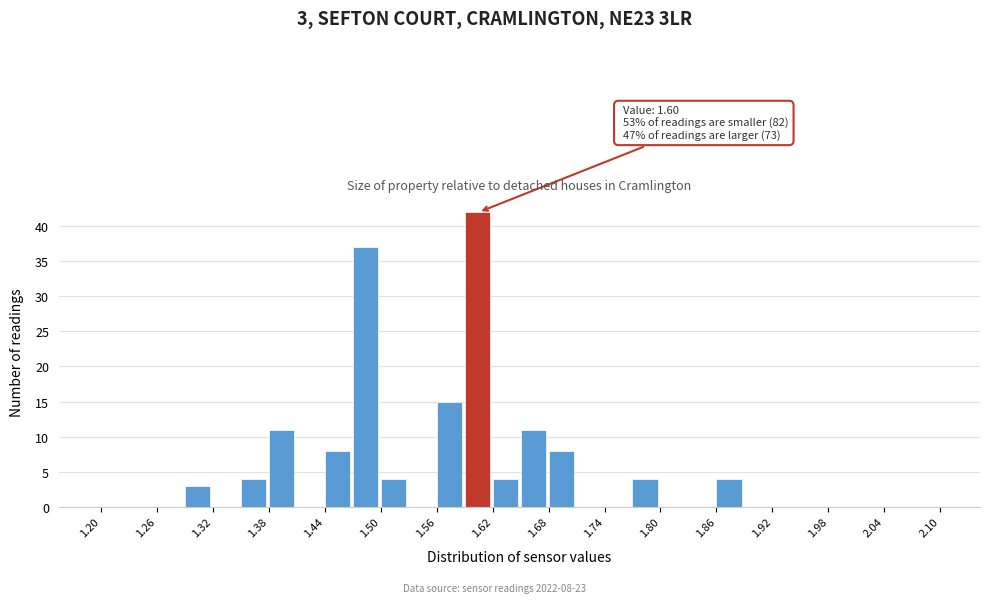

Around what value on the x-axis is the tallest bar? Give the approximate position of its centre, as read against the axis.

1.60